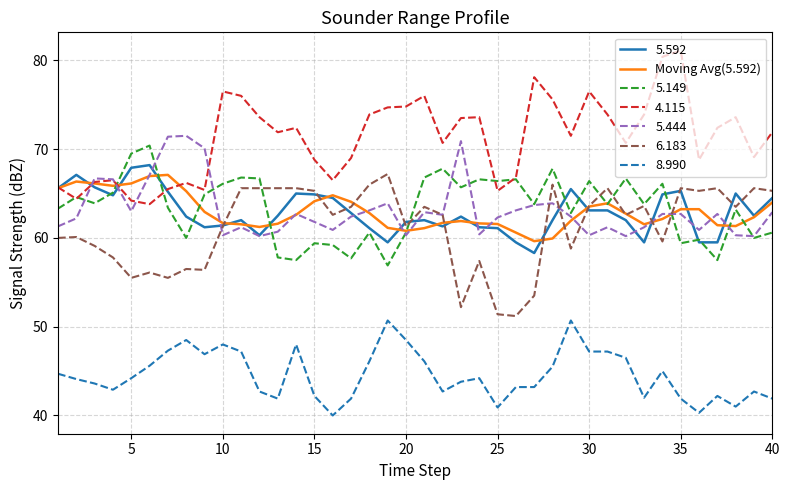

What is the smallest value displayed?

40.0